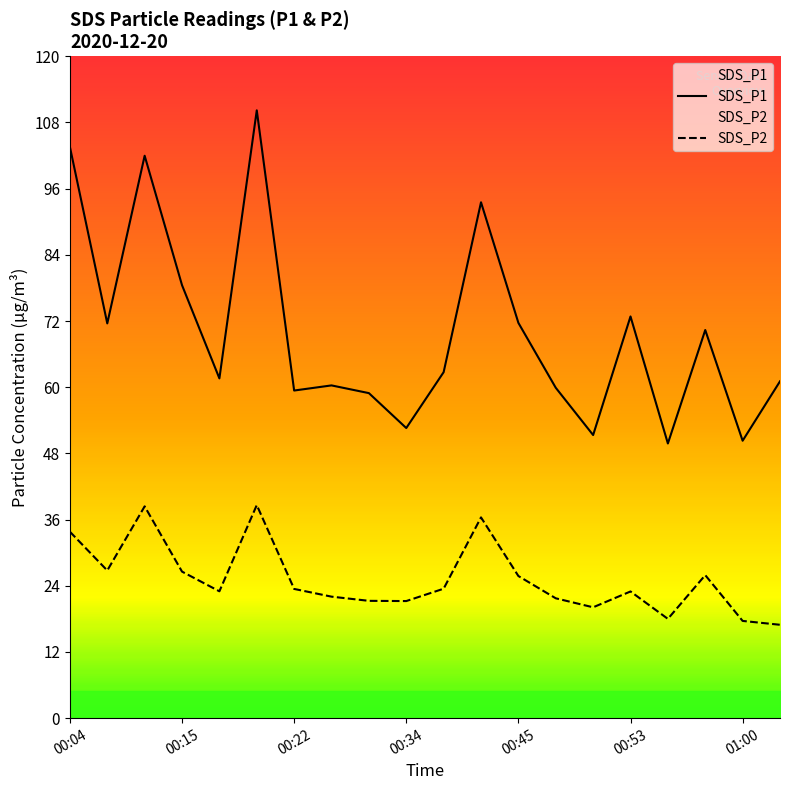

List the labels in order of SDS_P2 value, smallest first.

01:02, 01:00, 00:55, 00:50, 00:34, 00:28, 00:48, 00:25, 00:53, 00:17, 00:22, 00:40, 00:45, 00:58, 00:15, 00:06, 00:04, 00:43, 00:12, 00:20